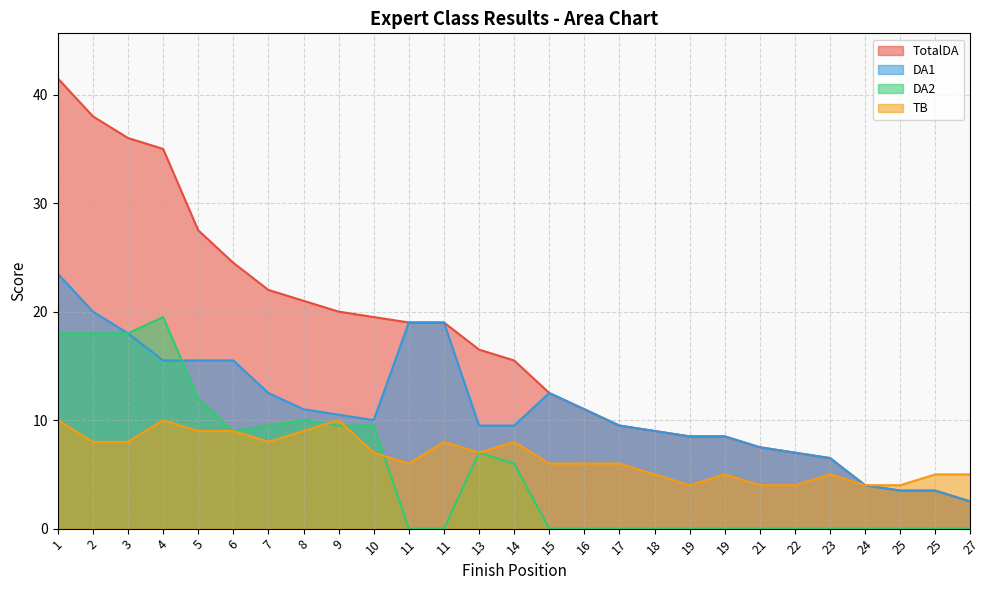

List the series in order of their peak value, highest first.

TotalDA, DA1, DA2, TB